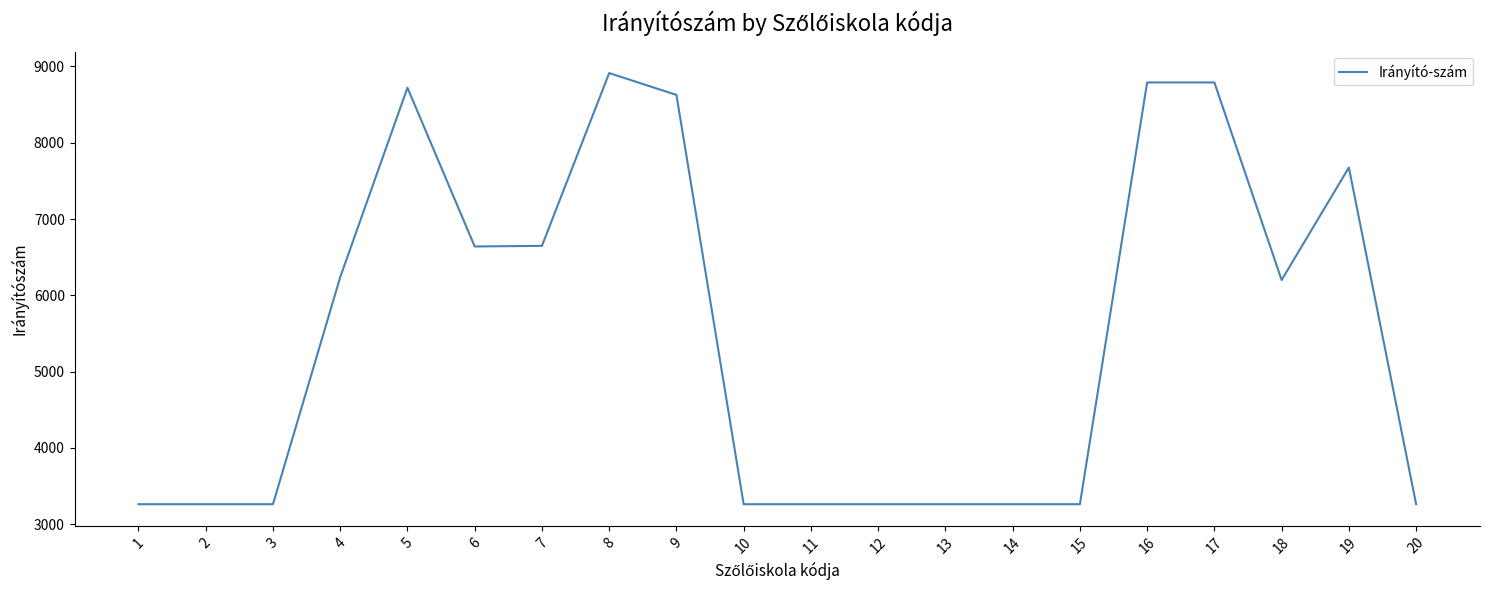

Is it true that the value at 8 is 12084?

False